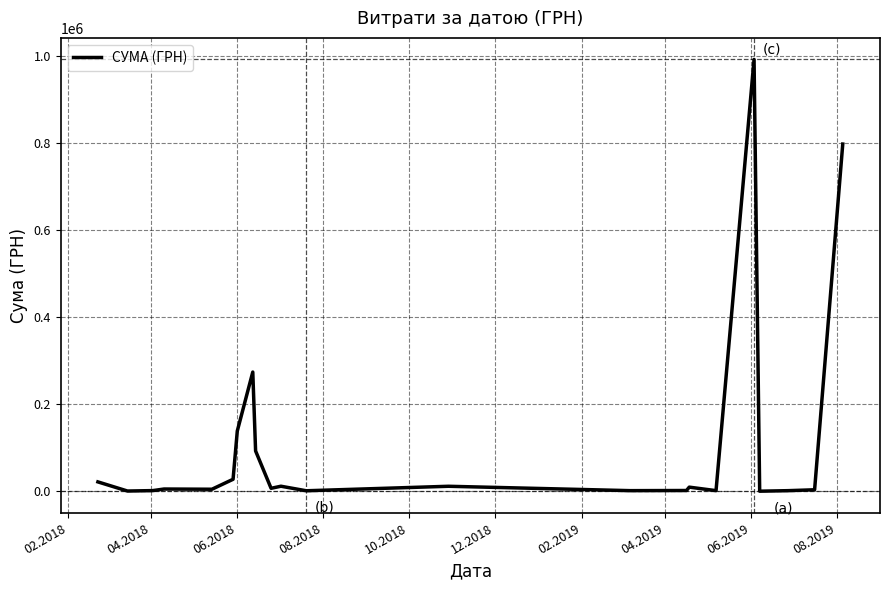

What is the maximum value shown in the chart?

991218.5